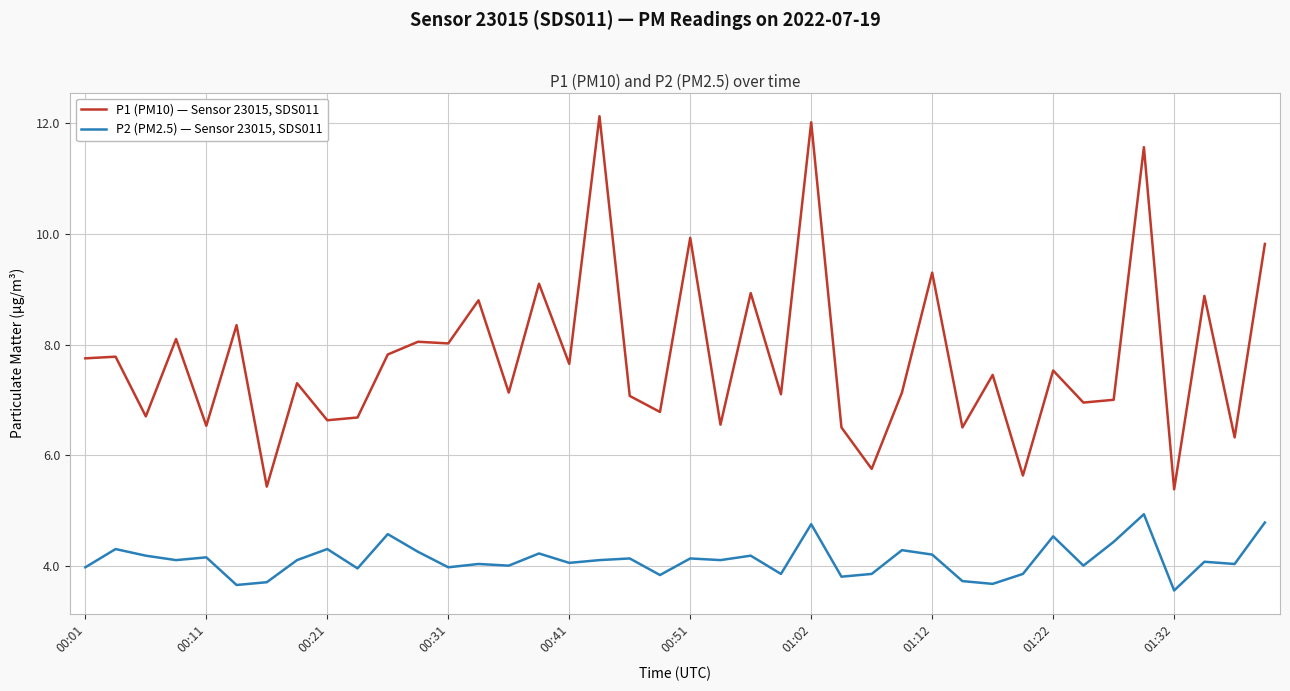

Which series has the widest spread of values?

P1 (PM10) — Sensor 23015, SDS011